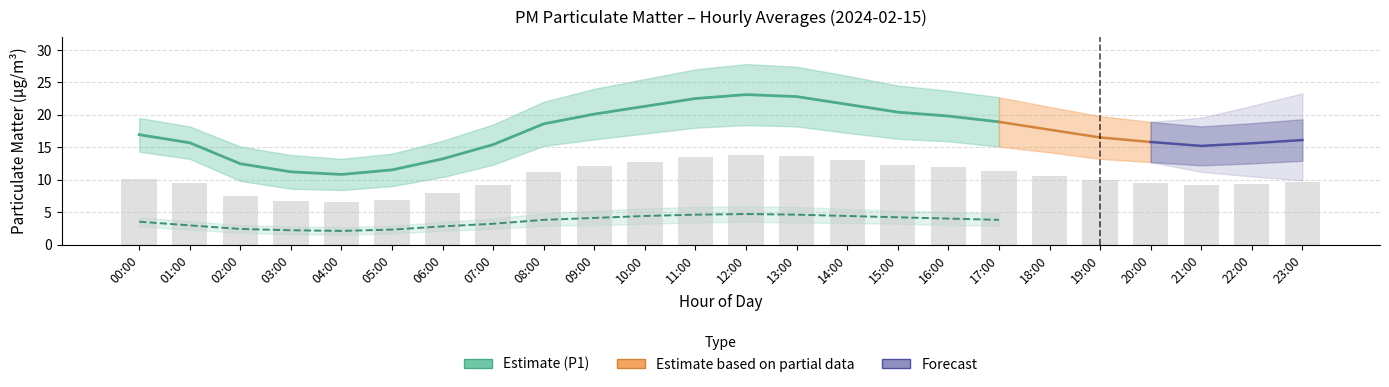

At 05:00, list the series in order from largest to smallest.

P1_upper, P1, P1_lower, P2_upper, P2, P2_lower